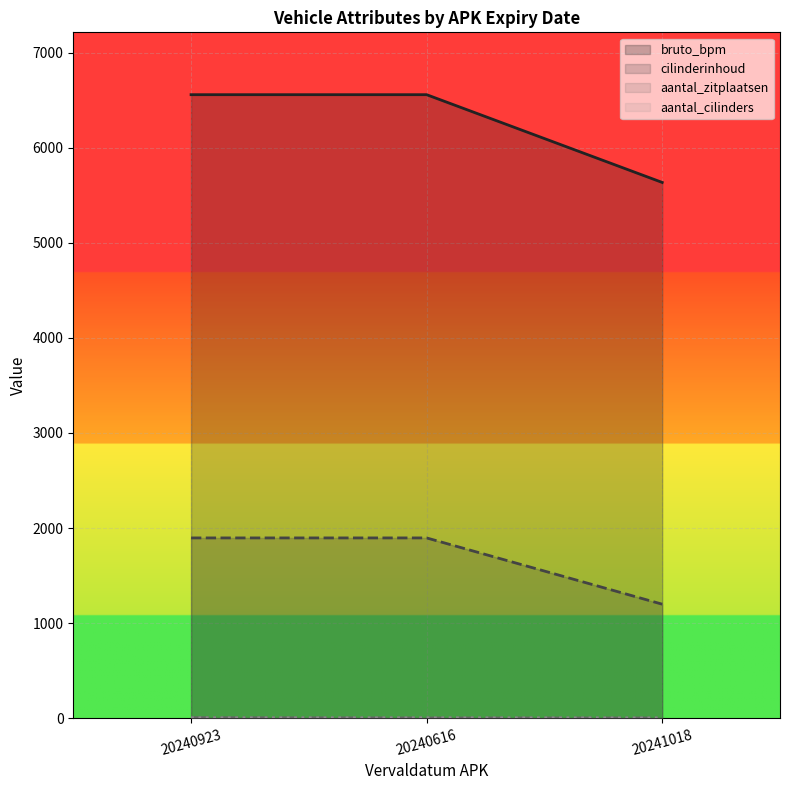

The value of aantal_cilinders at 20240923 is 3. True or false?

False